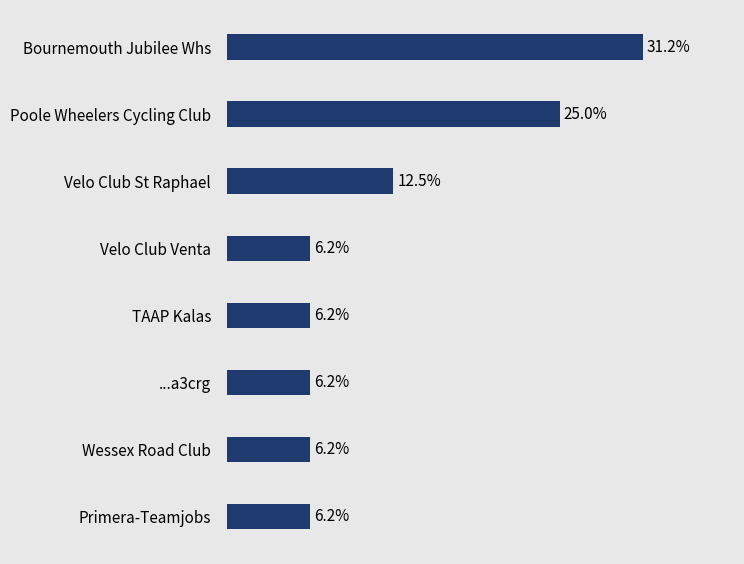

Which category has the highest value across all series?

Bournemouth Jubilee Whs